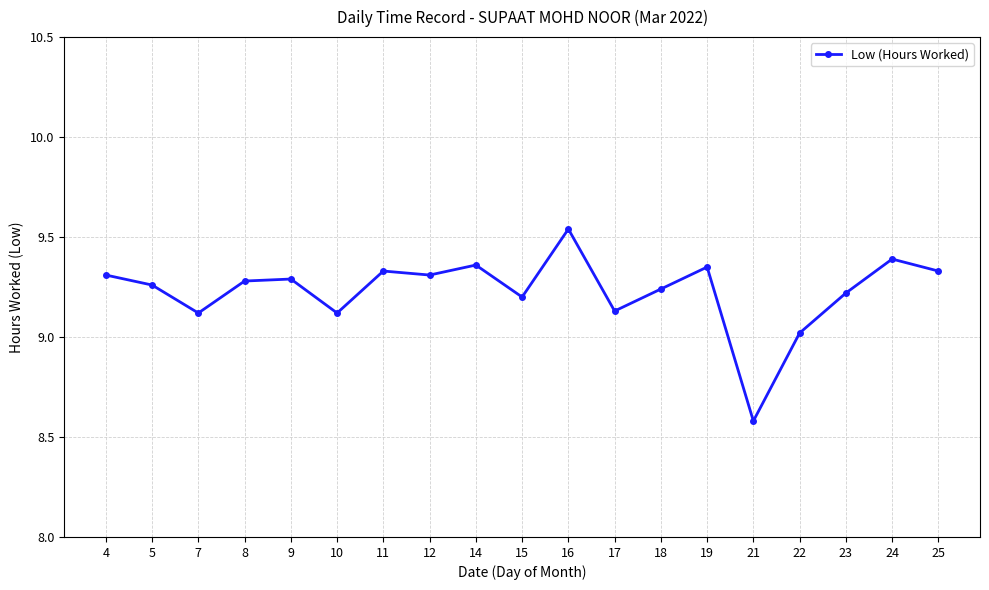

Where does the data first go above 9?

4